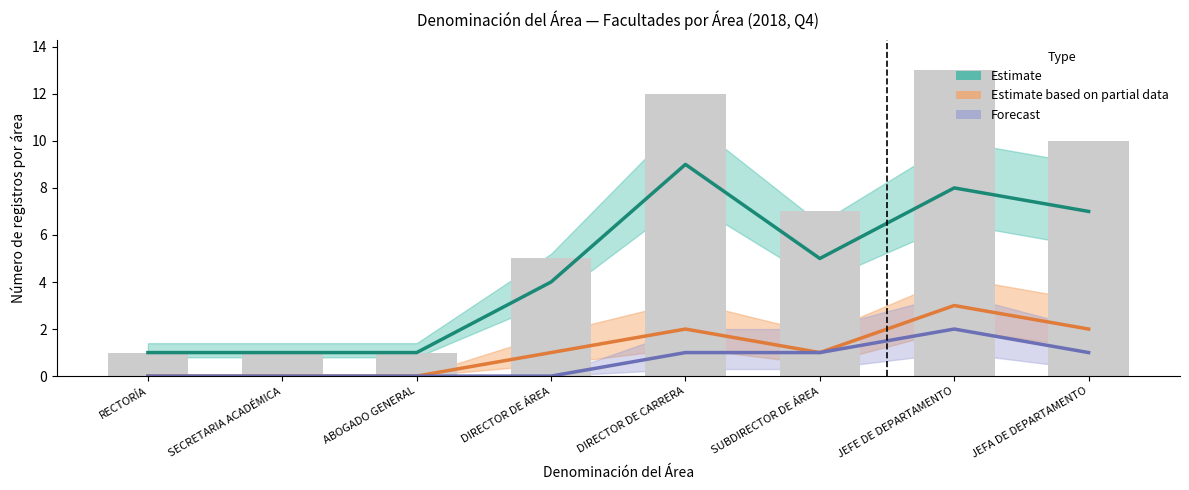

Which series has the largest total across all categories?

Estimate